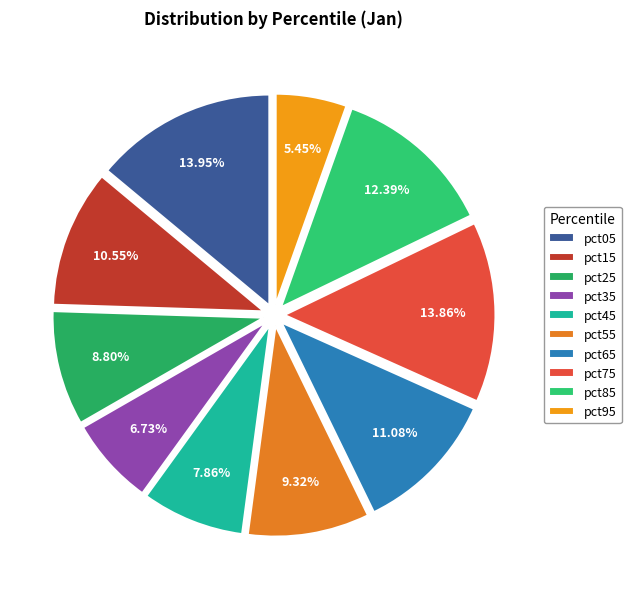

Does pct25 account for over 50% of the chart?

No